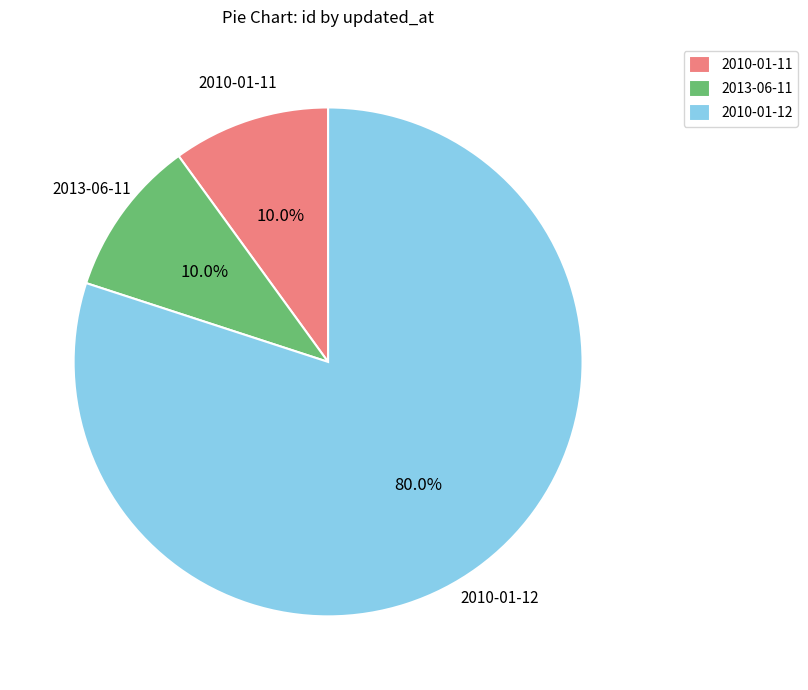

Which category has the biggest portion of the pie?

2010-01-12